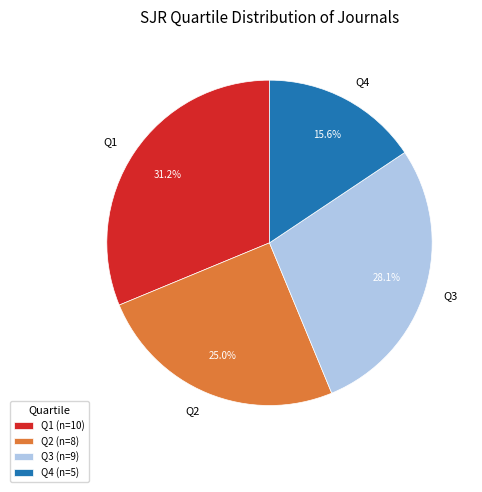

Which category has the biggest portion of the pie?

Q1